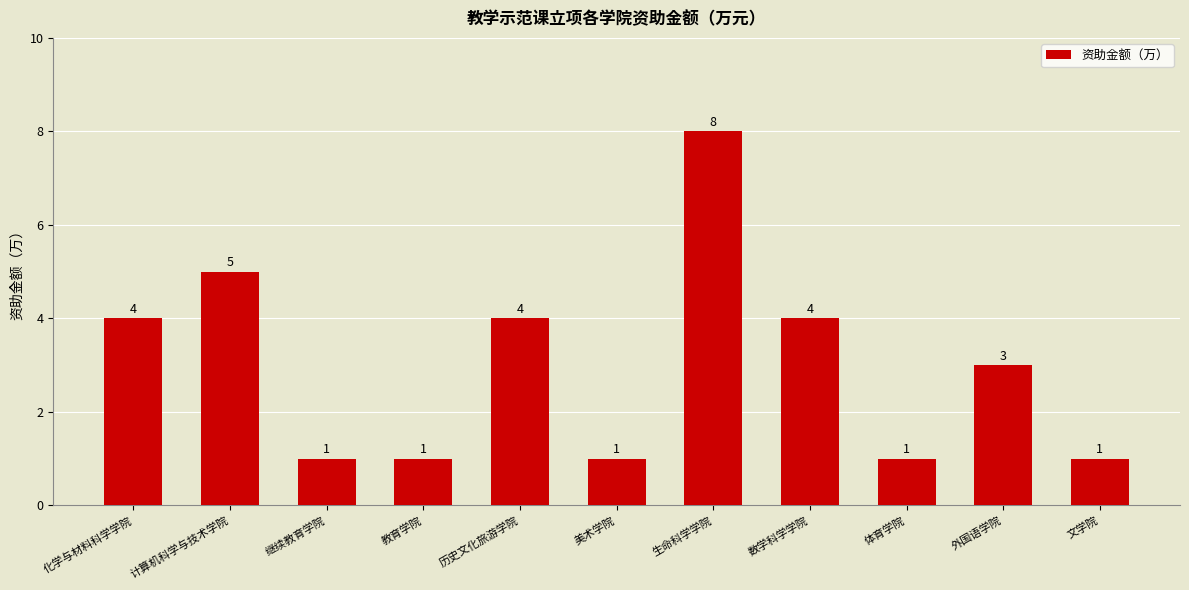

Reading left to right, extract all data points from this chart.

化学与材料科学学院=4	计算机科学与技术学院=5	继续教育学院=1	教育学院=1	历史文化旅游学院=4	美术学院=1	生命科学学院=8	数学科学学院=4	体育学院=1	外国语学院=3	文学院=1